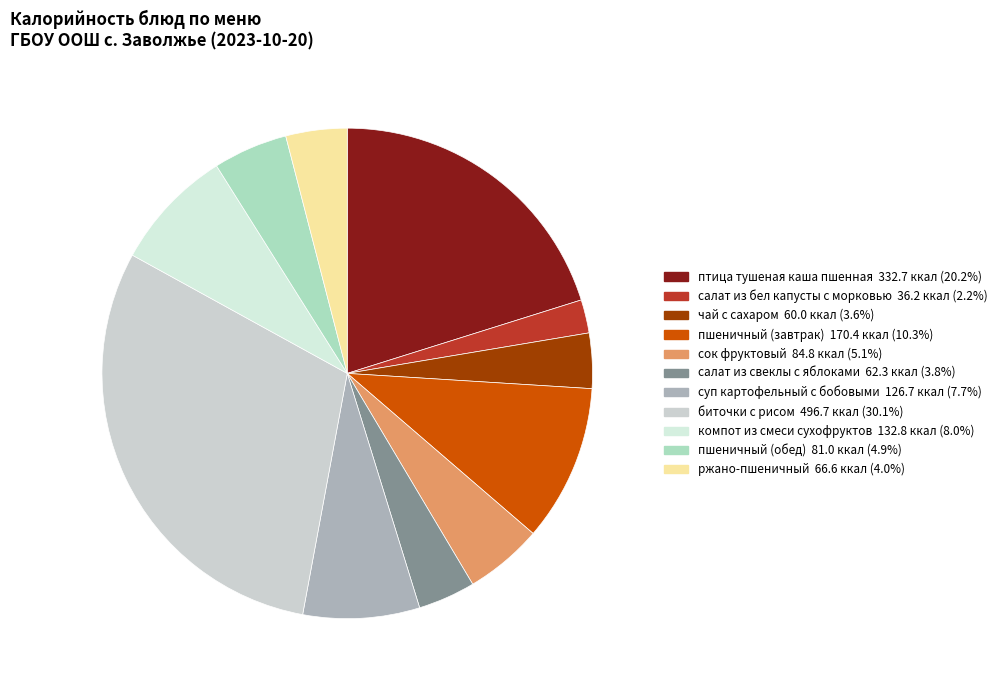

How many segments does this pie chart have?

11